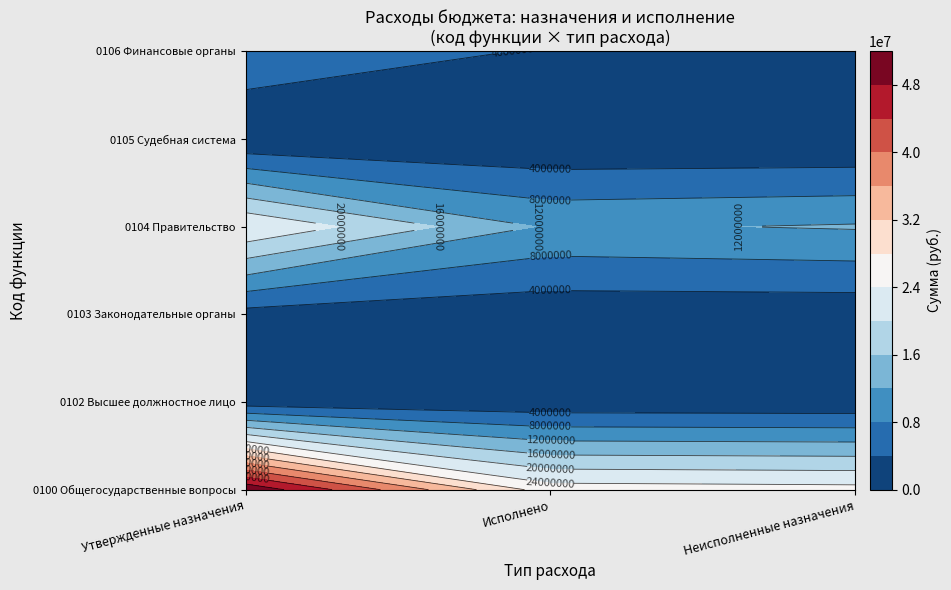

What is the sum of the 0104 values at 2 and 0?

36136033.3